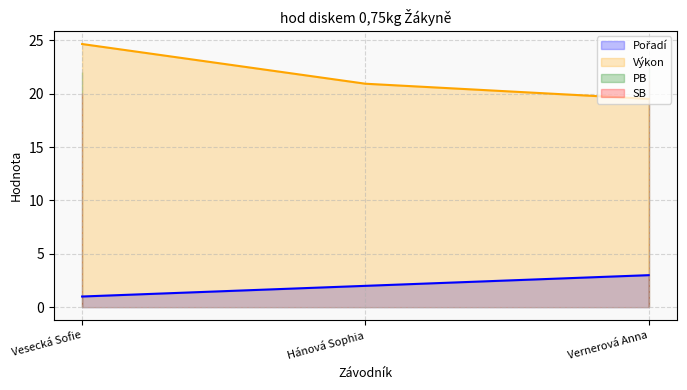

How many lines are shown in the chart?

2